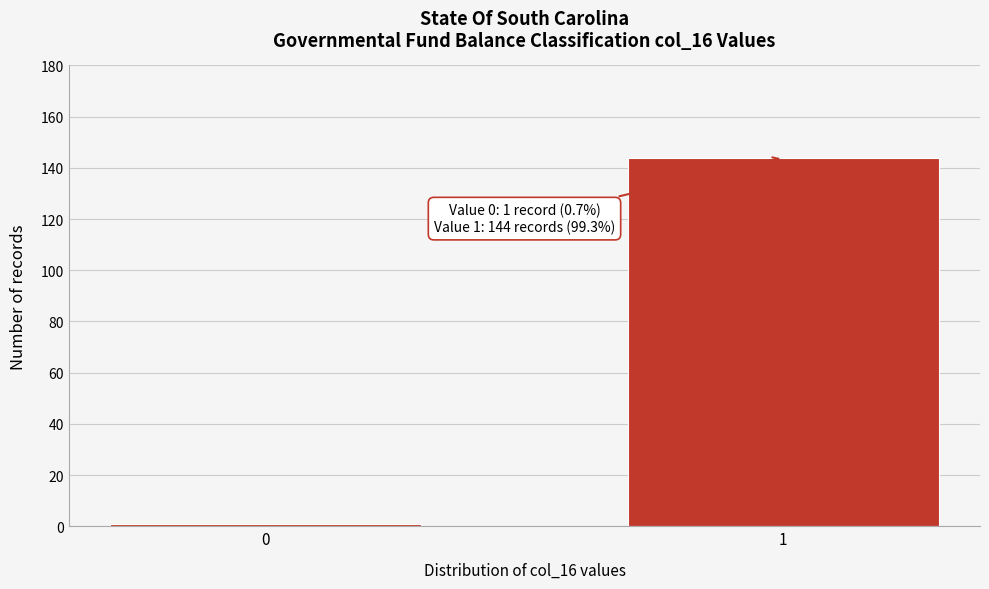

Reading left to right, list all the values displayed in this chart.

0=1	1=144